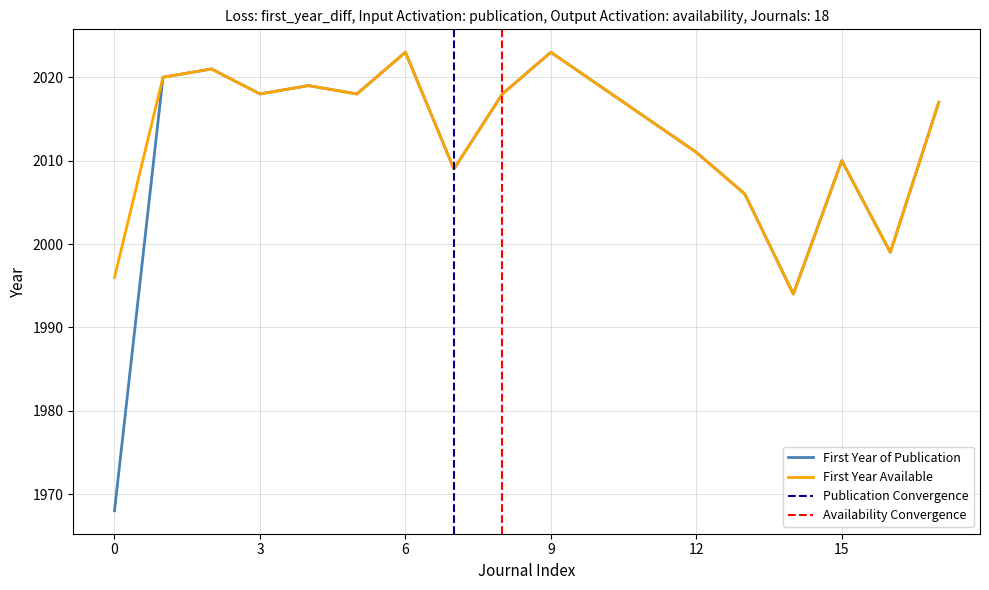

Is it true that First Year of Publication equals 538 at 6?

False